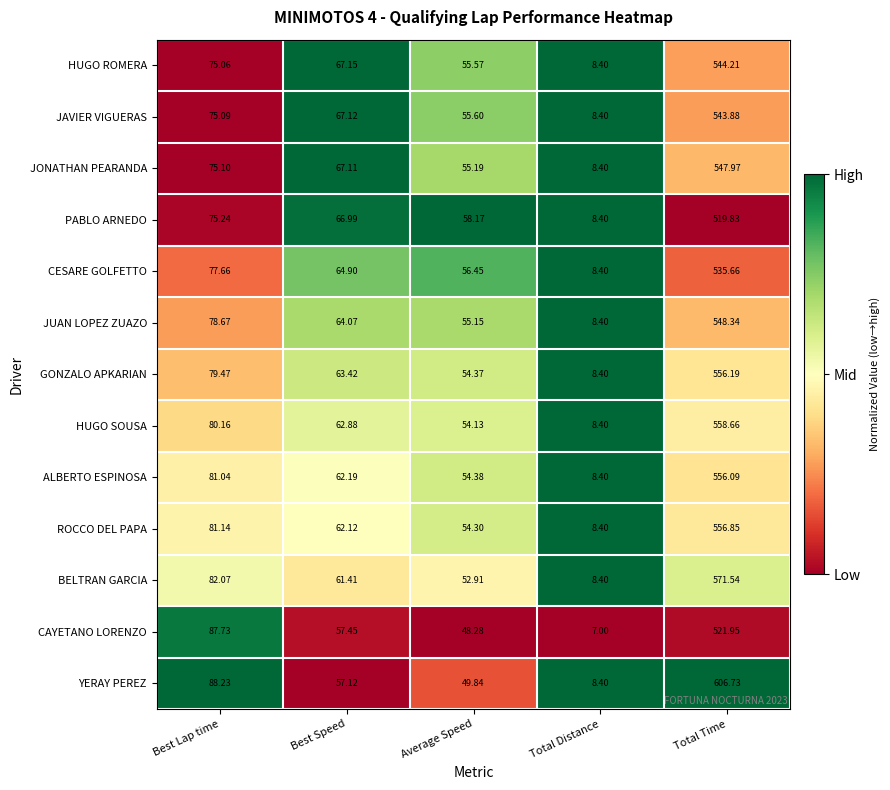

Which label corresponds to the smallest value in the chart?

Total Distance